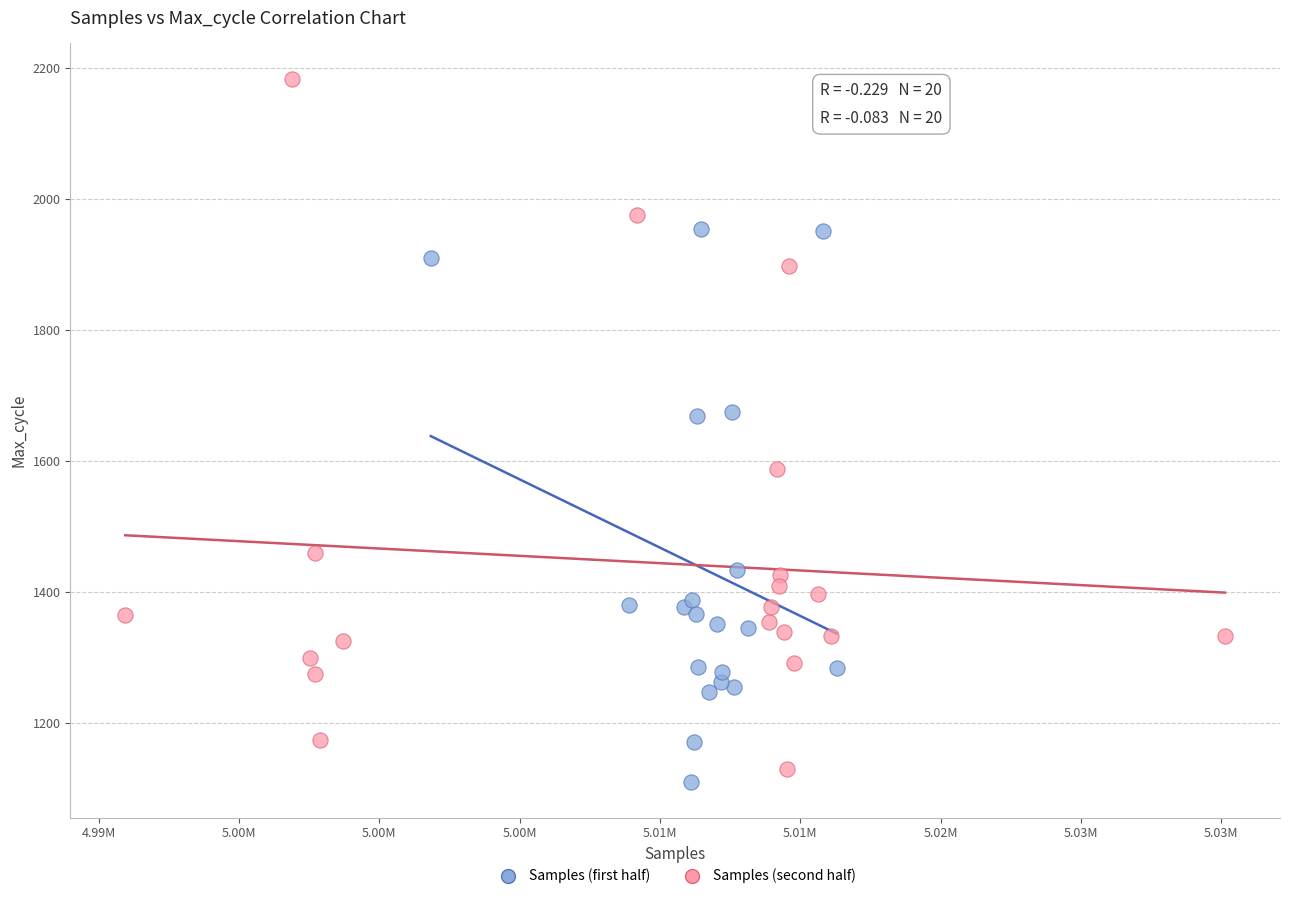

What are all the series names shown in the legend?

Samples (first half), Samples (second half)